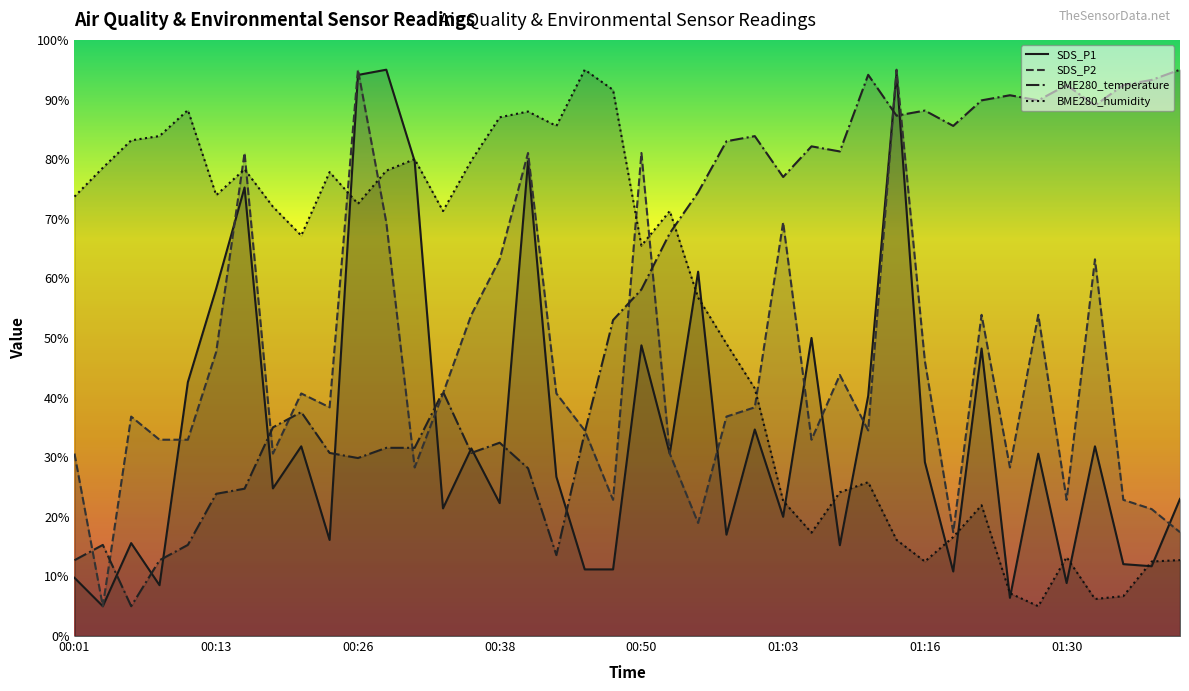

What is the maximum value shown in the chart?

95.0